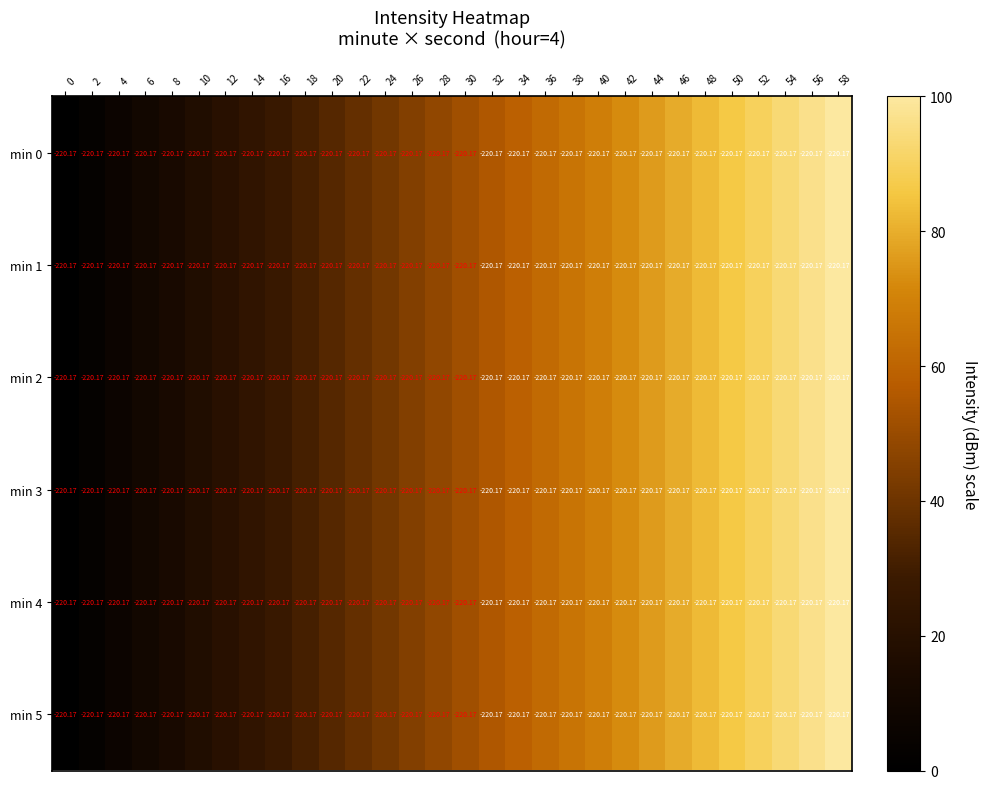

Which has a higher value, 40 or 46?

46